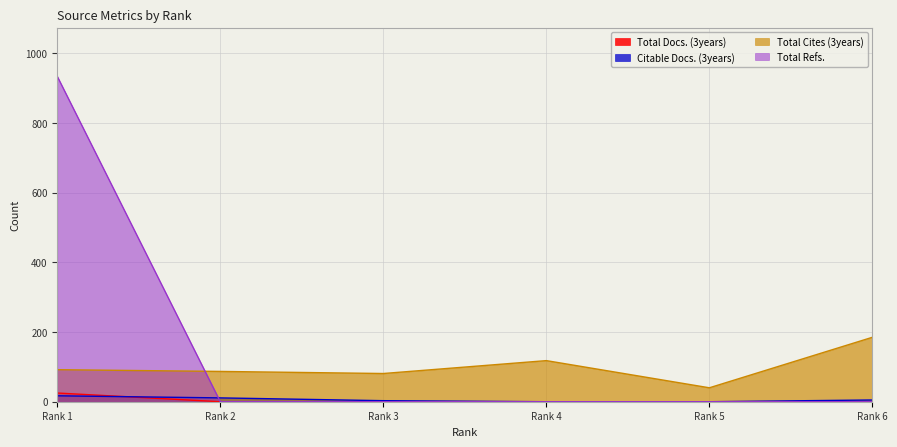

What is the maximum value for Total Docs. (3years)?

25